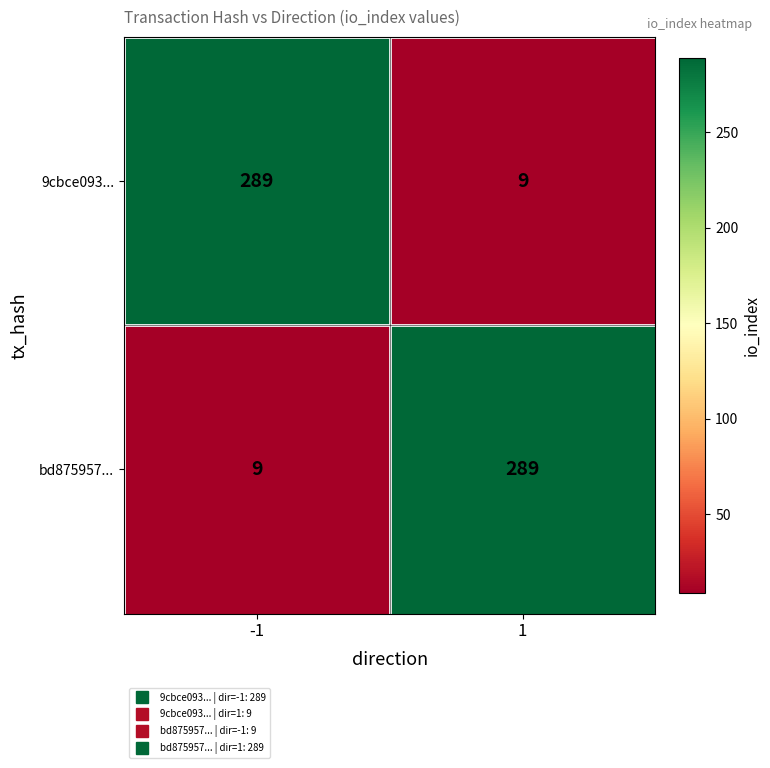

What is the greatest value displayed?

289